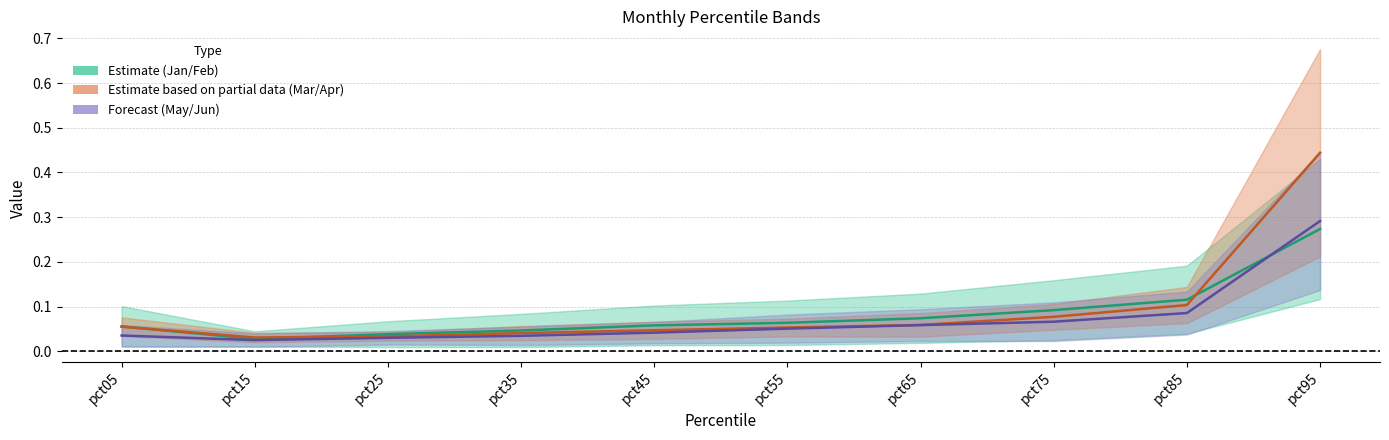

What is the maximum value shown in the chart?

0.4